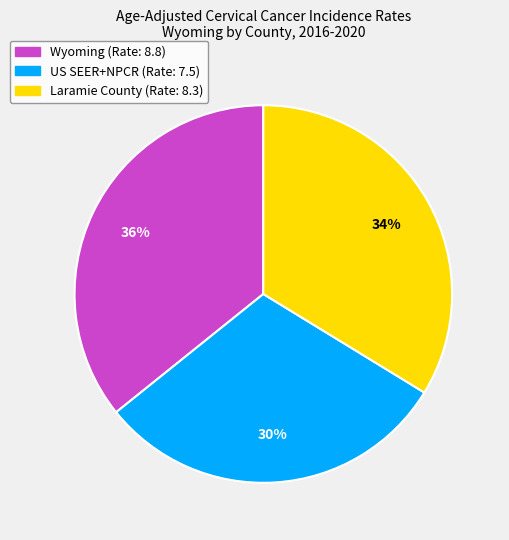

How many segments does this pie chart have?

3